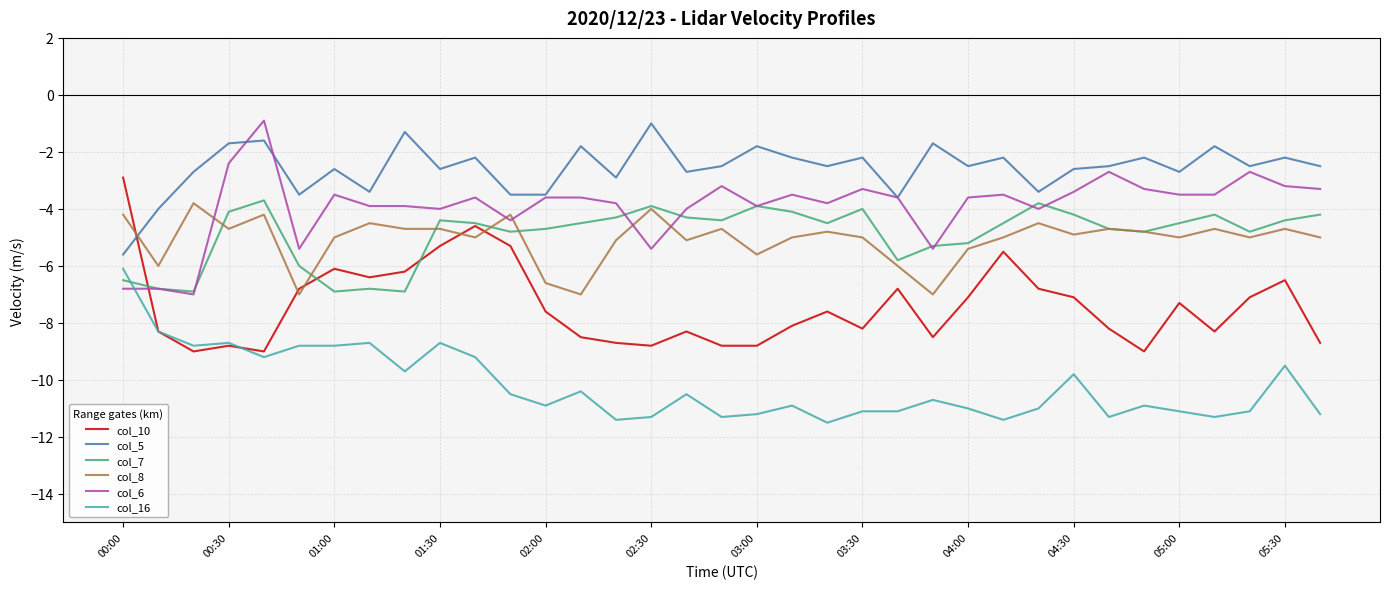

What is the difference between the maximum and minimum values in the col_16 series?

5.4